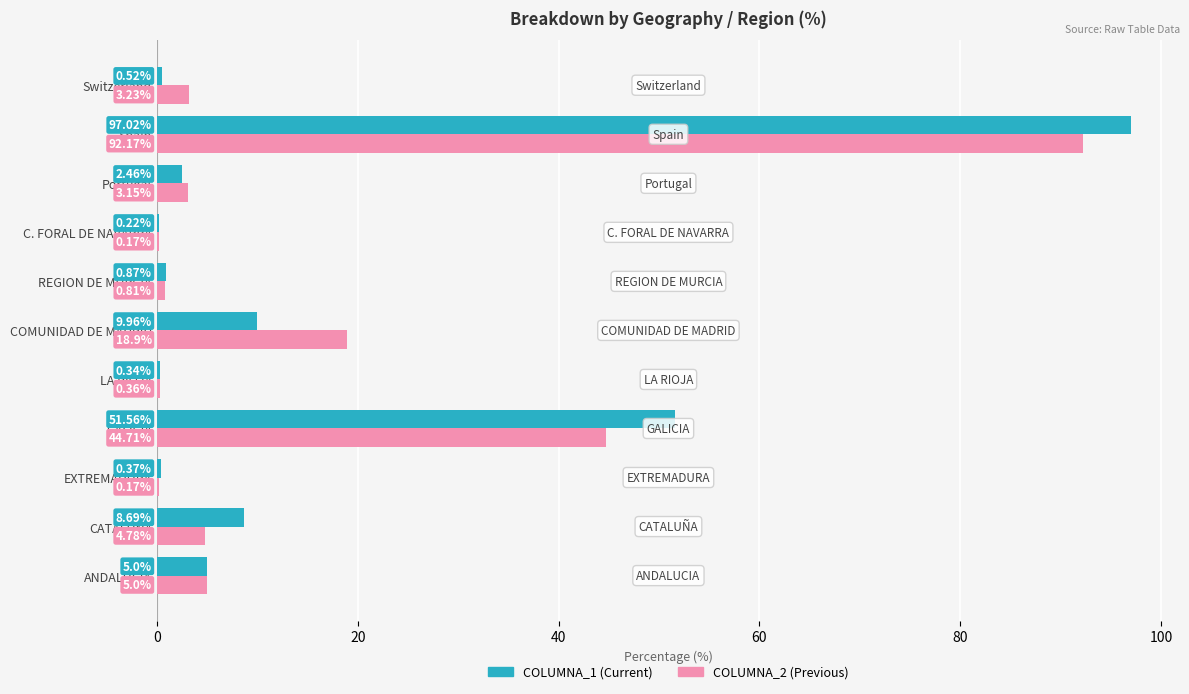

At which category does the chart reach its peak across all series?

Spain